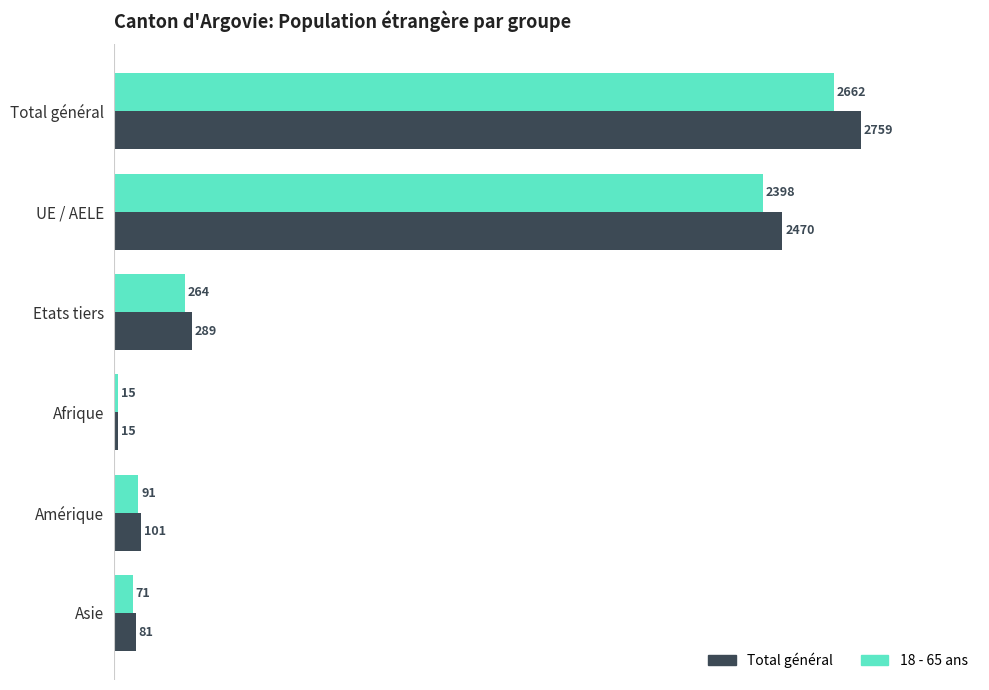

The Total général series shows 101 at Amérique. True or false?

True